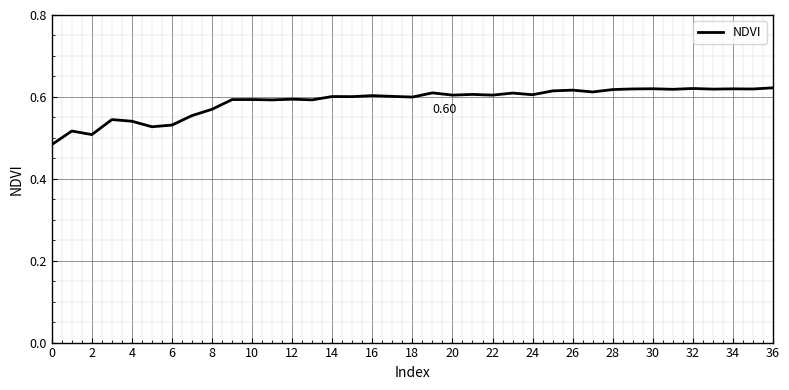

Between 32 and 22, which is larger?

32